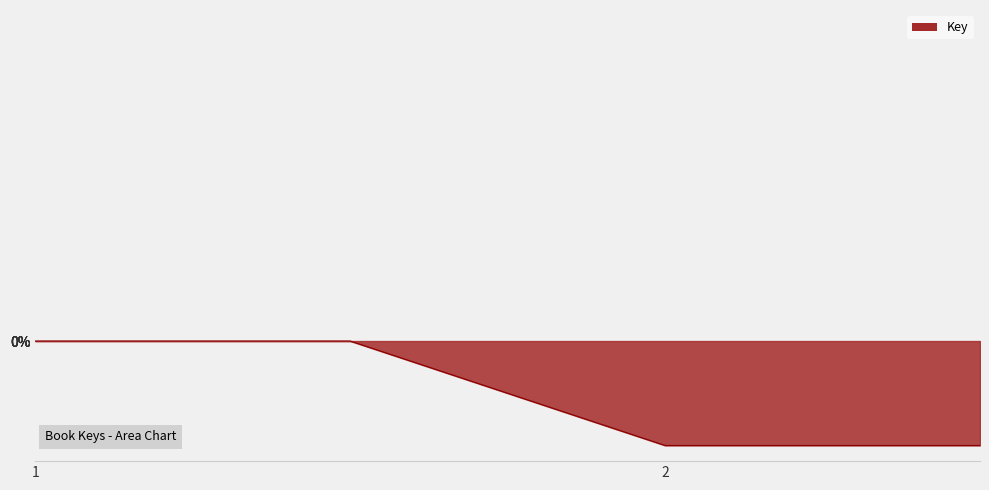

What is the sum of all values?

-1.3